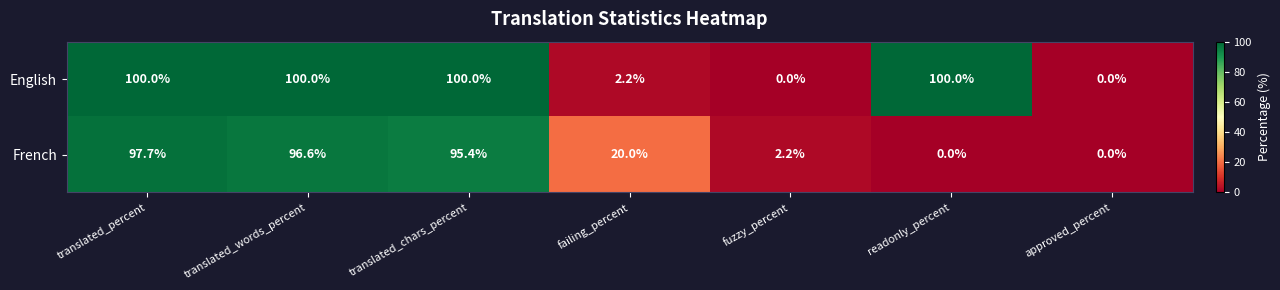

What is the spread (max minus min) of values at fuzzy_percent?

2.2